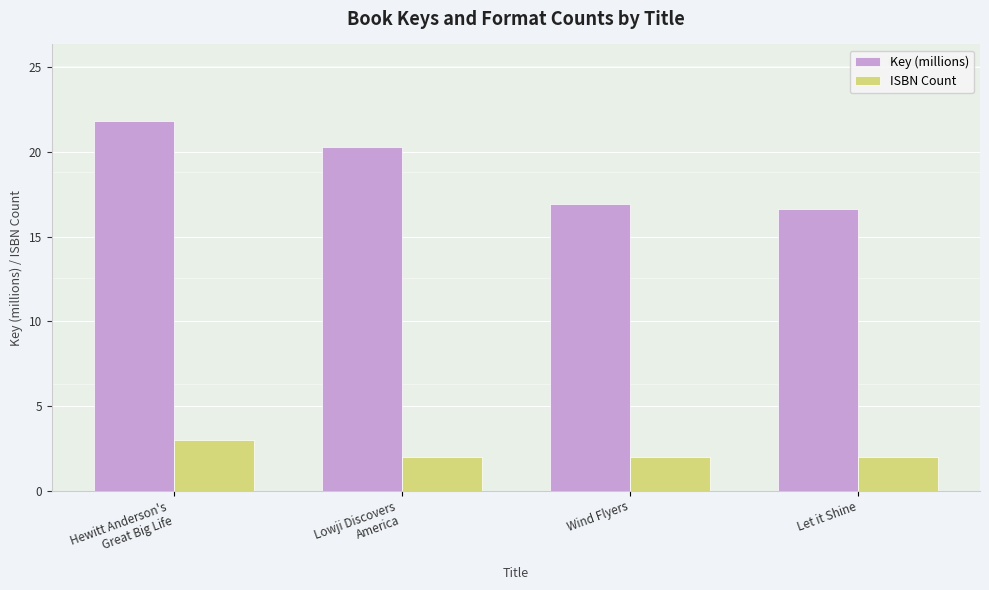

Read the ISBN Count value at Hewitt Anderson's
Great Big Life.

3.0